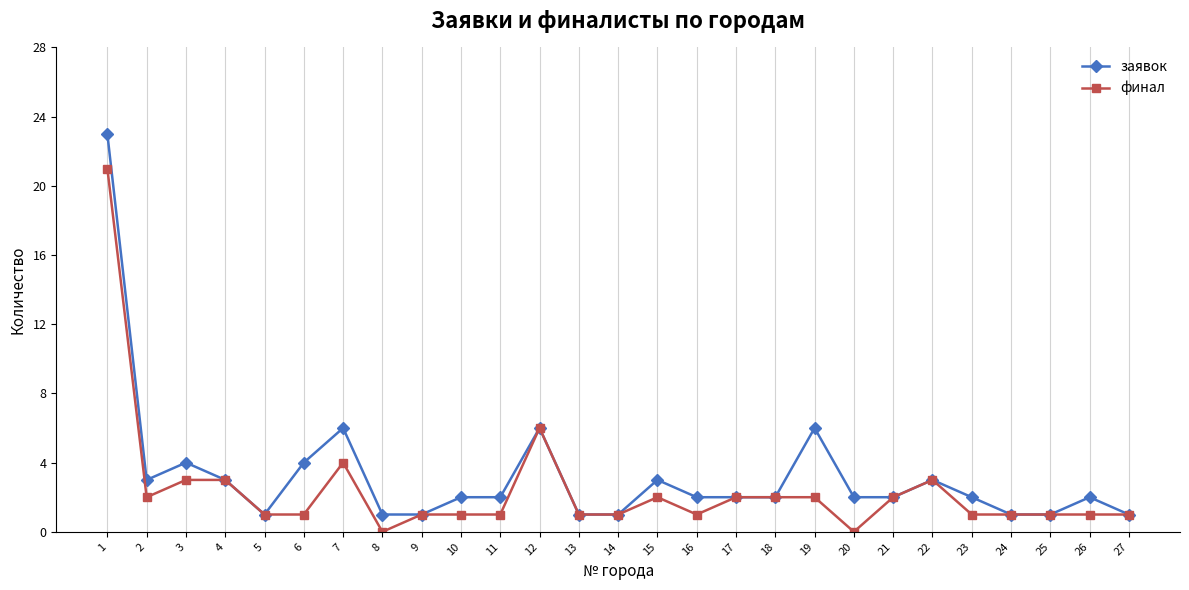

Reading left to right, what are all the values shown in this chart?

заявок: 23	3	4	3	1	4	6	1	1	2	2	6	1	1	3	2	2	2	6	2	2	3	2	1	1	2	1
финал: 21	2	3	3	1	1	4	0	1	1	1	6	1	1	2	1	2	2	2	0	2	3	1	1	1	1	1